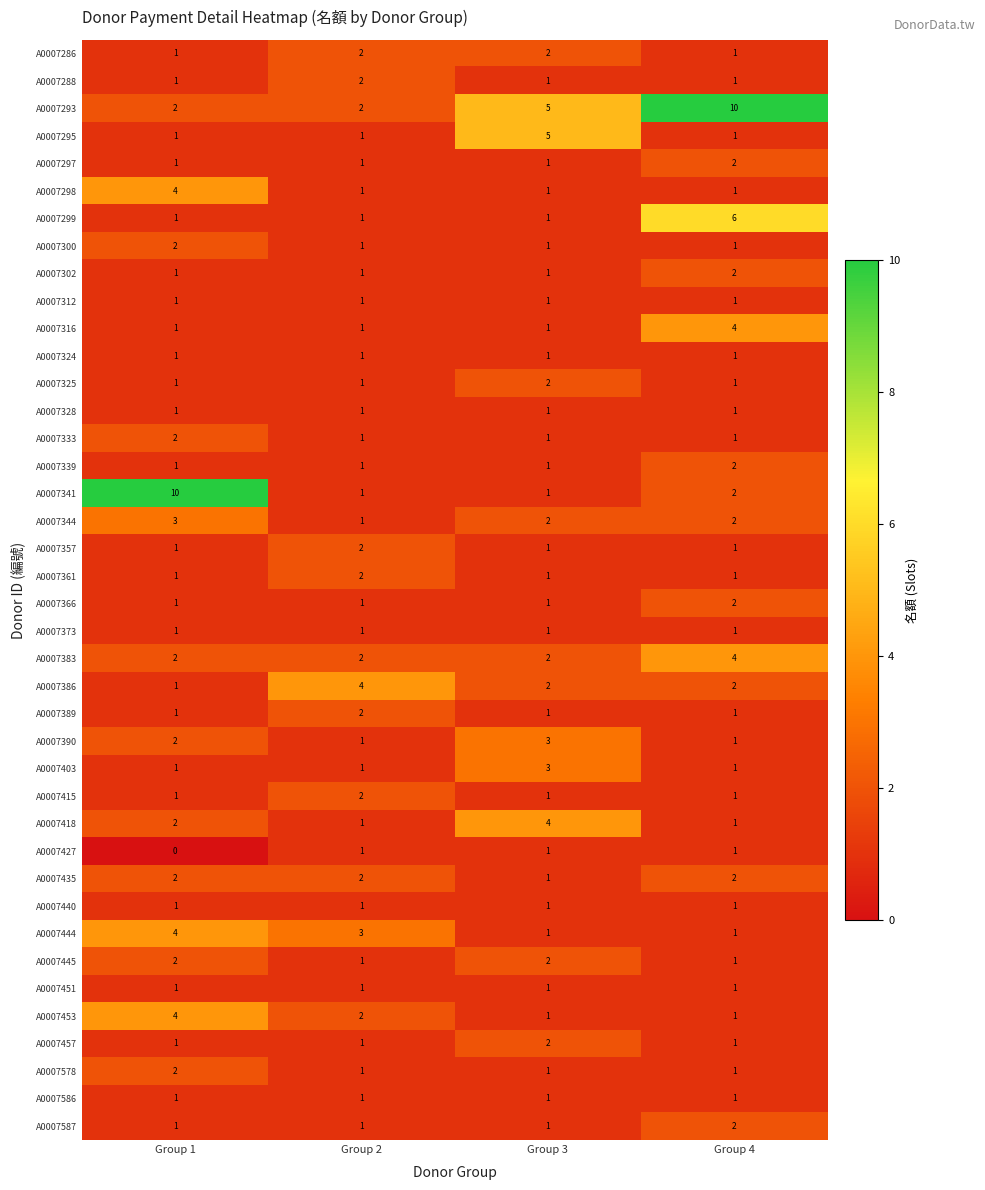

Which label corresponds to the smallest value in the chart?

Group 1